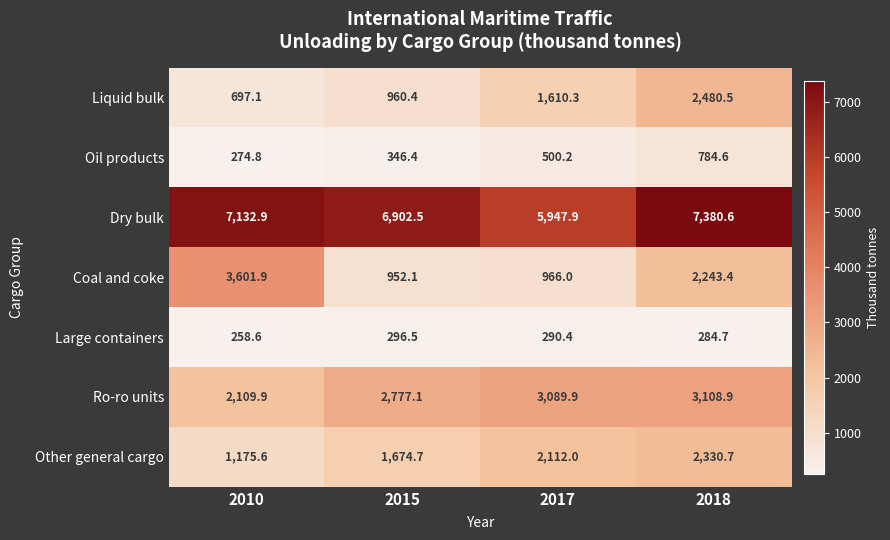

At how many categories does at least one series exceed 629?

4